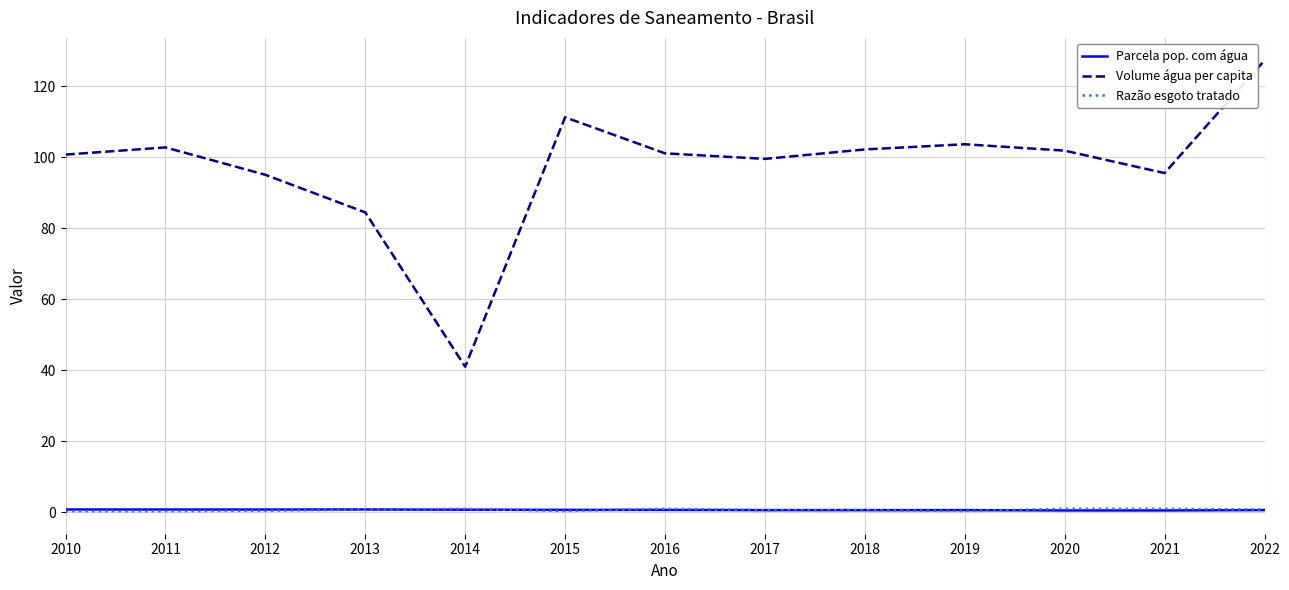

Where do Razão esgoto tratado and Parcela pop. com água first cross each other?

2012 and 2013